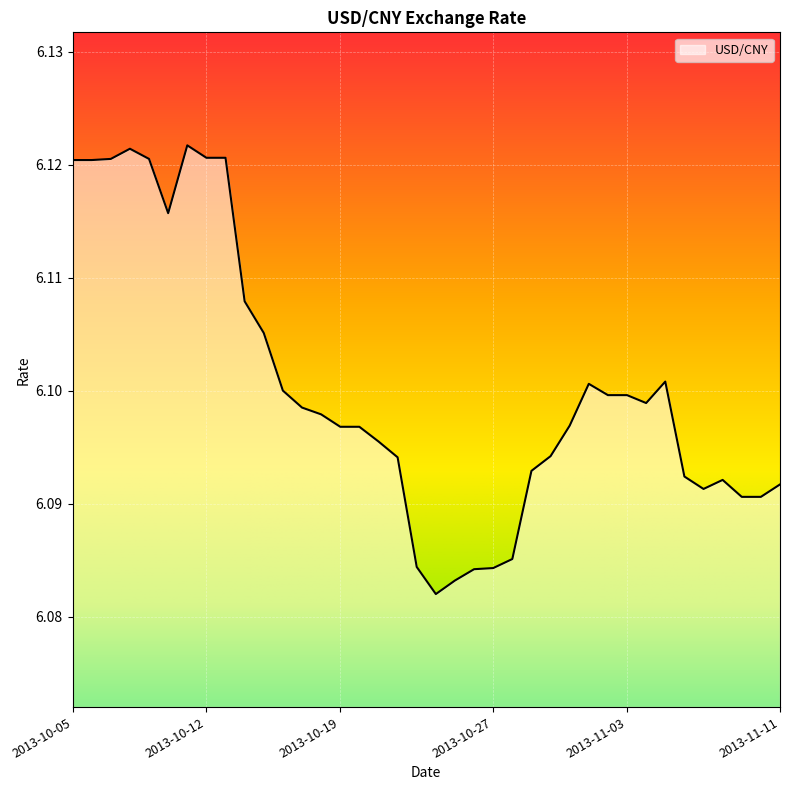

How many lines are shown in the chart?

1